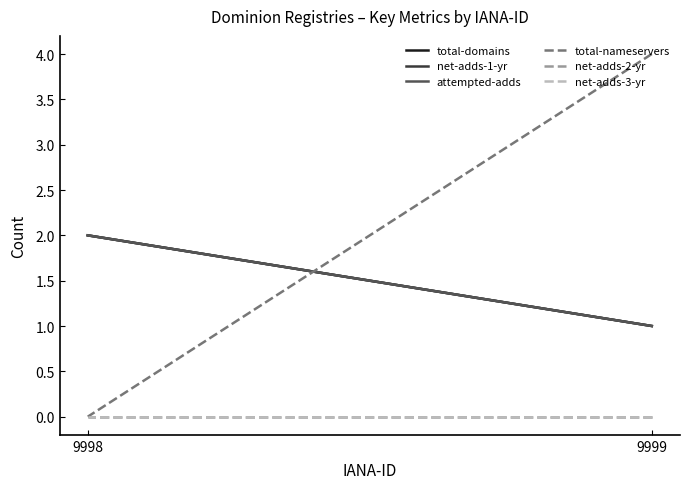

What is the value of the net-adds-1-yr point at the 1st from the left?

1